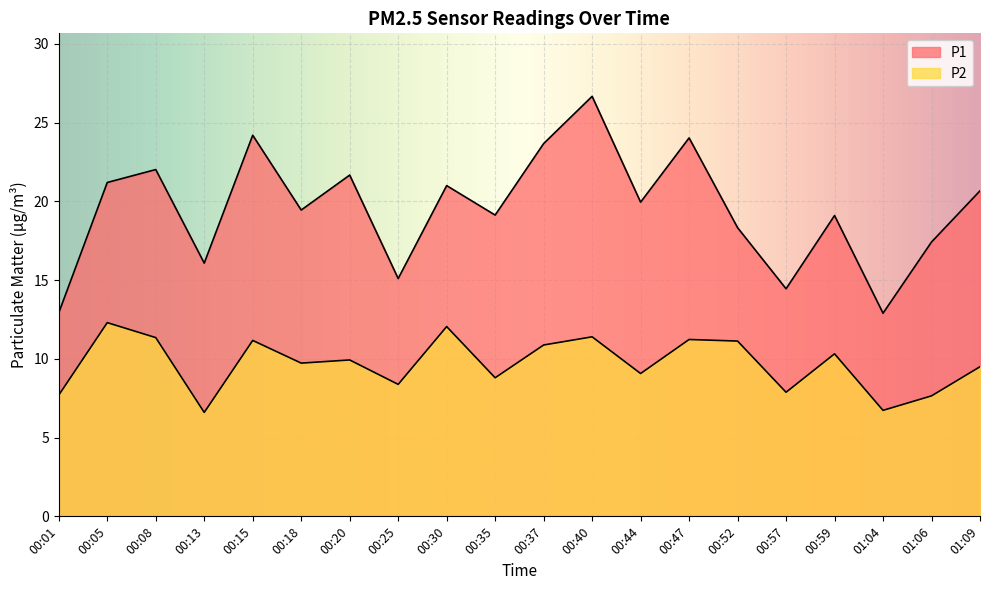

Which label corresponds to the largest value in the chart?

00:40